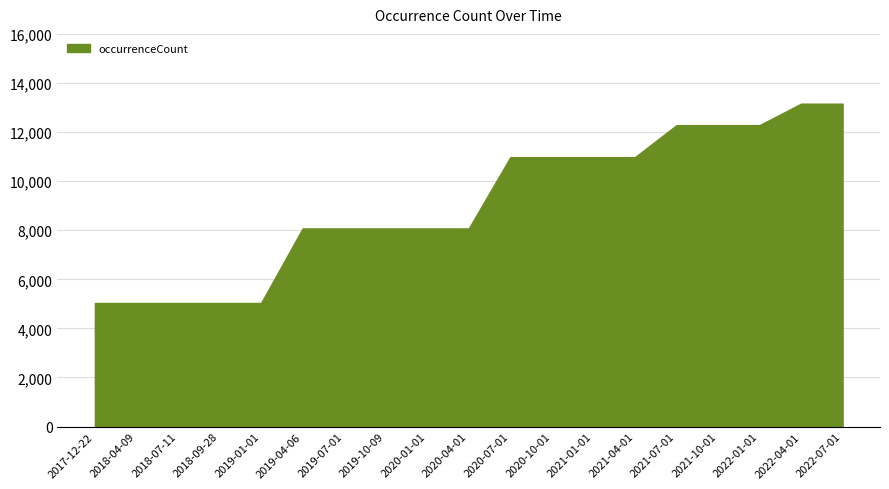

Is it true that the value at 2020-04-01 is 8074?

True